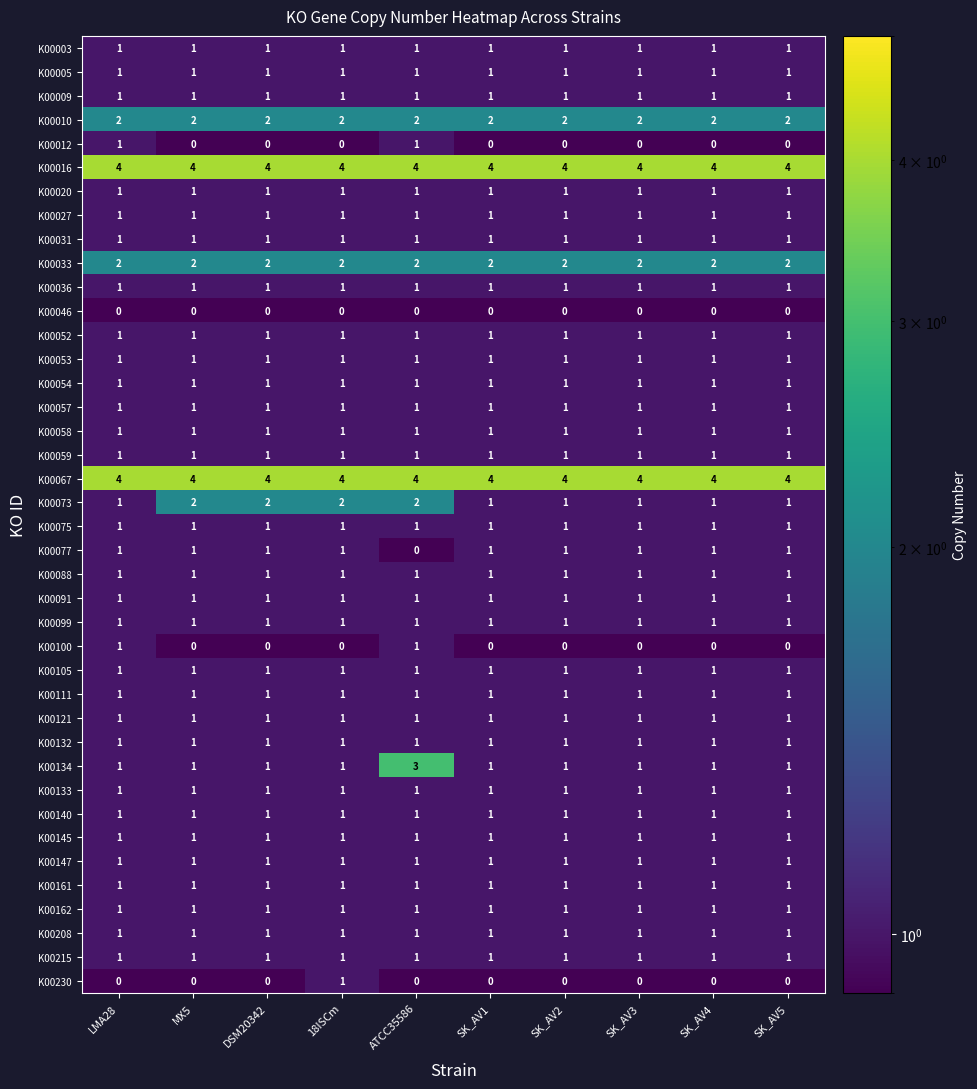

Which series has the widest spread of values?

K00134